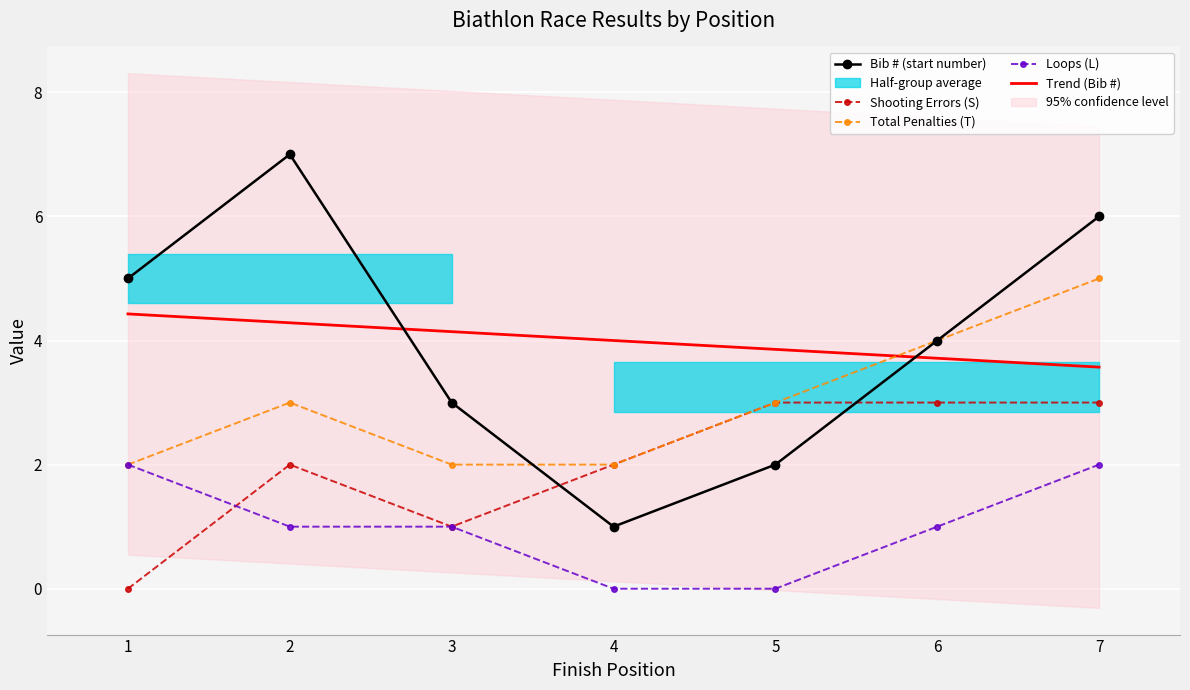

True or false: Trend (Bib #) has more than 1 points higher than both neighbors.

False